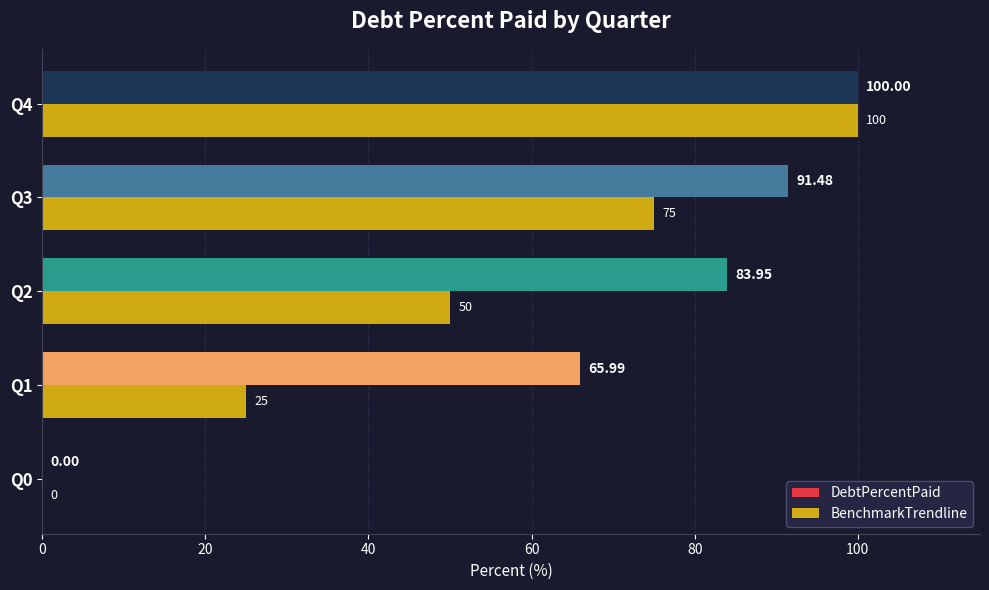

At which category is the sum across all series the highest?

Q4